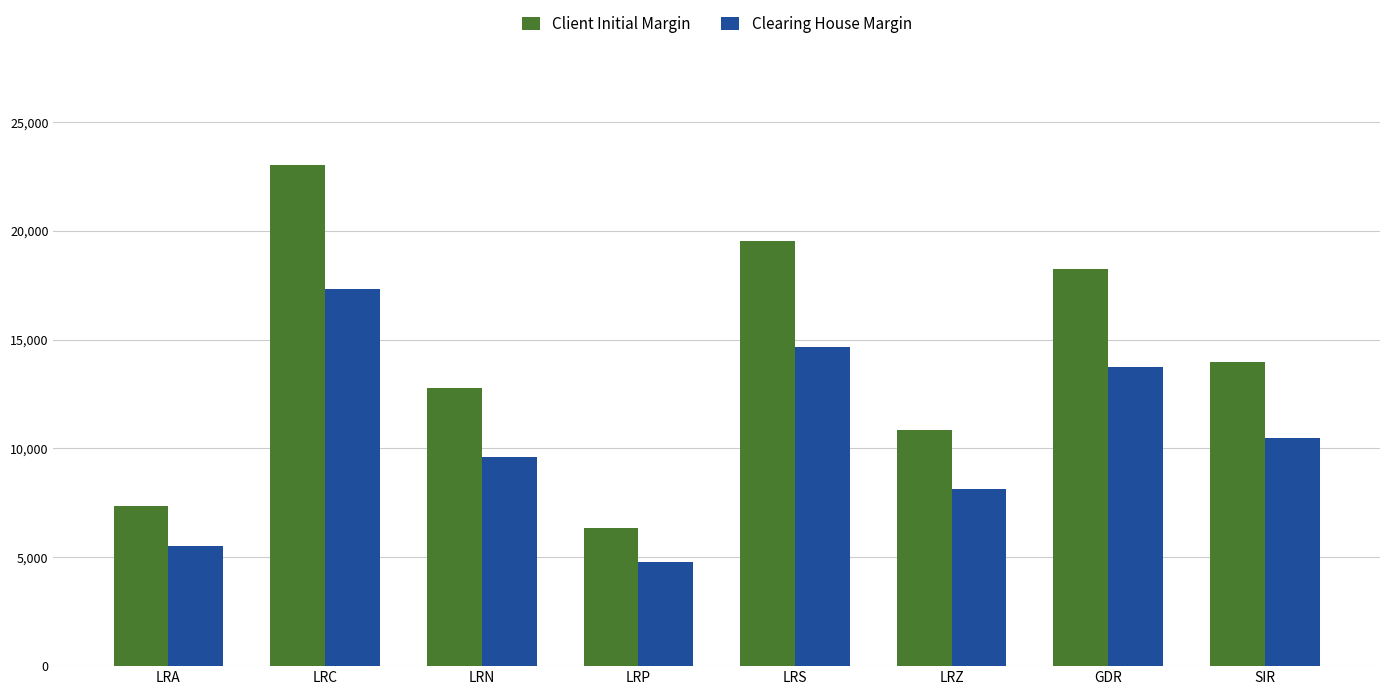

What is the minimum value for Client Initial Margin?

6344